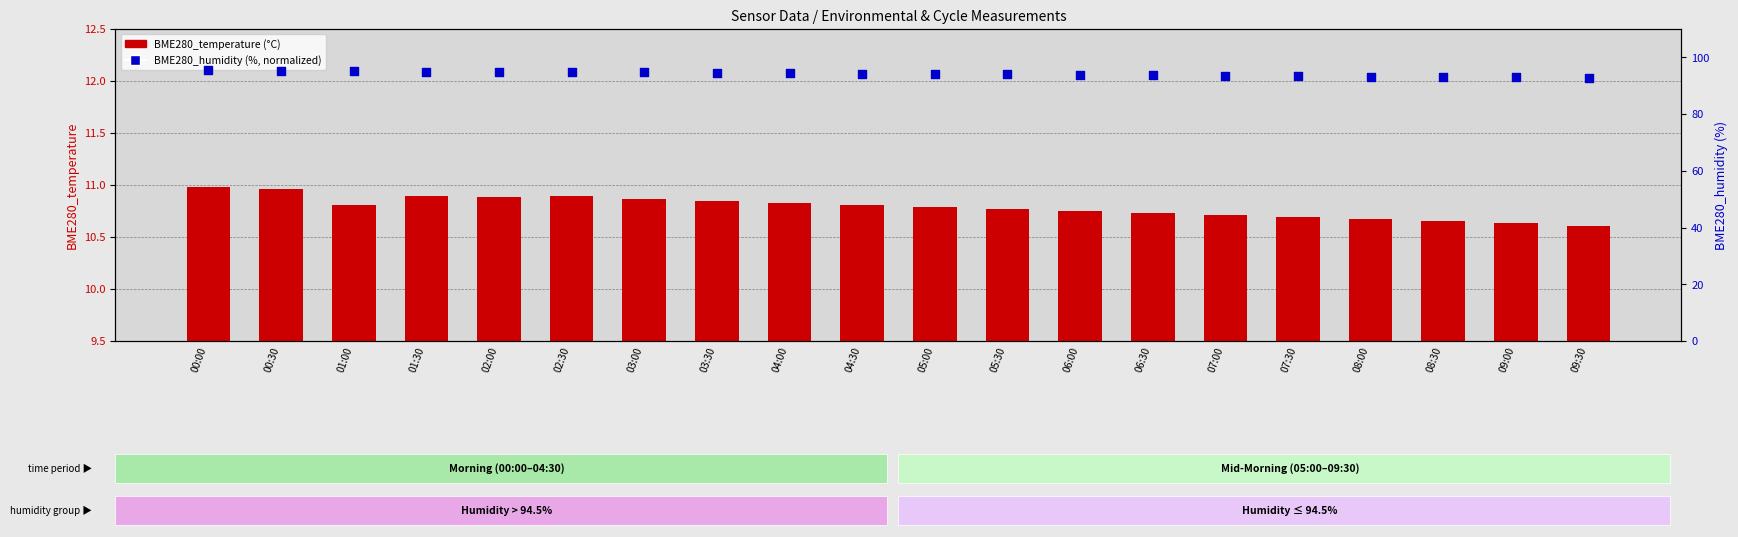

Which series has the largest total across all categories?

BME280_humidity (%)